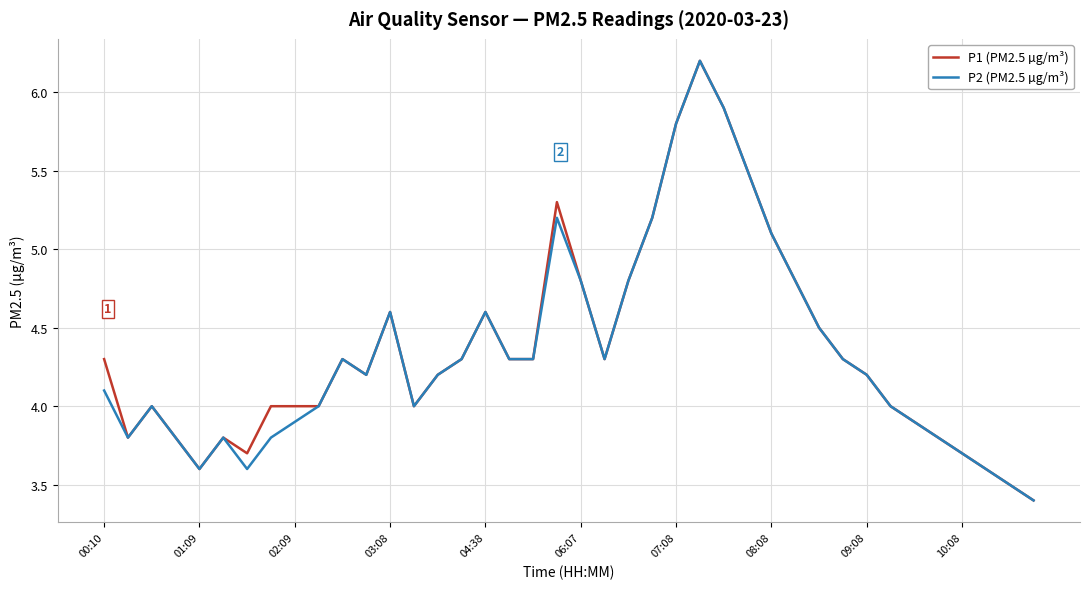

What is the lowest value of the P1 (PM2.5 µg/m³) series?

3.4